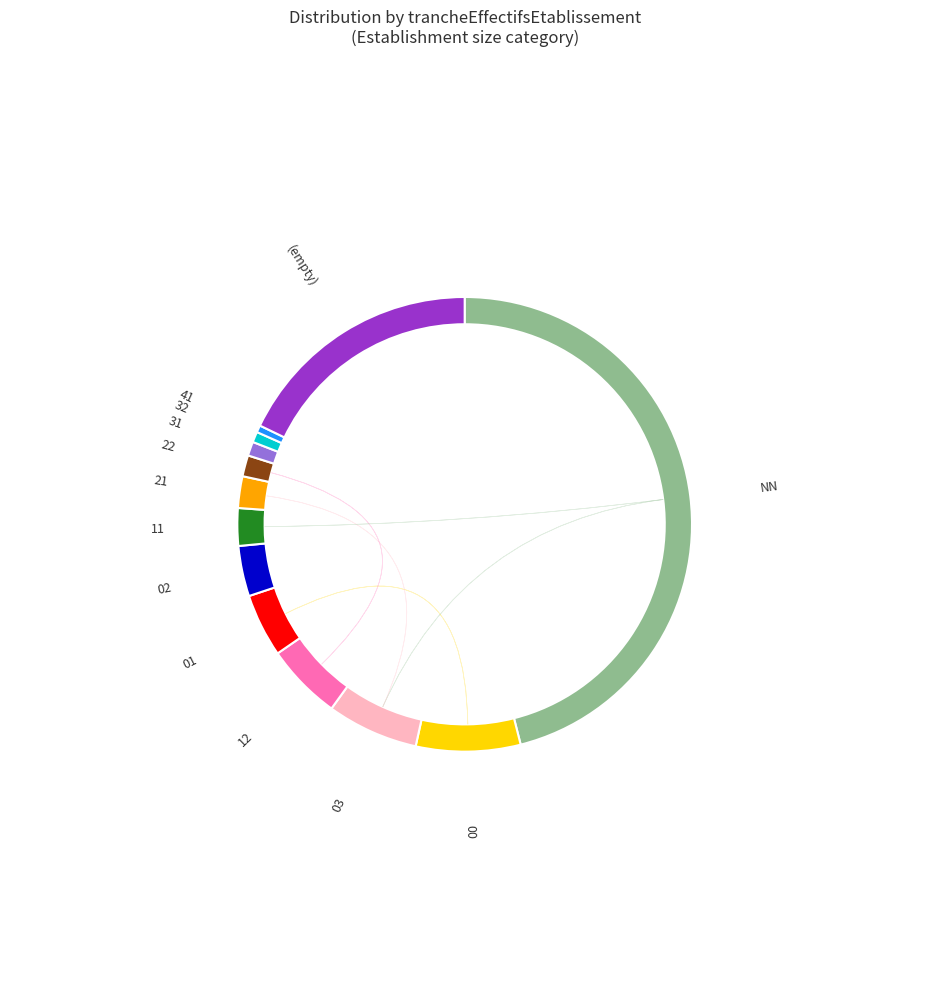

The 51 slice represents 6% of the pie. True or false?

False